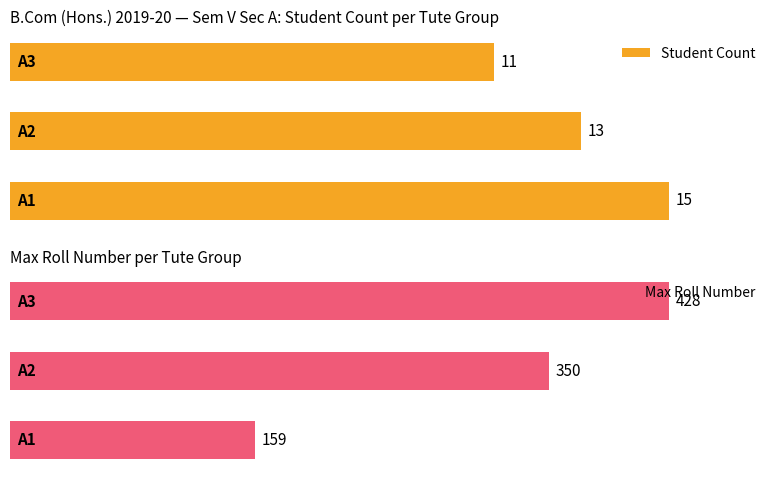

What are all the series names shown in the legend?

Student Count, Max Roll Number